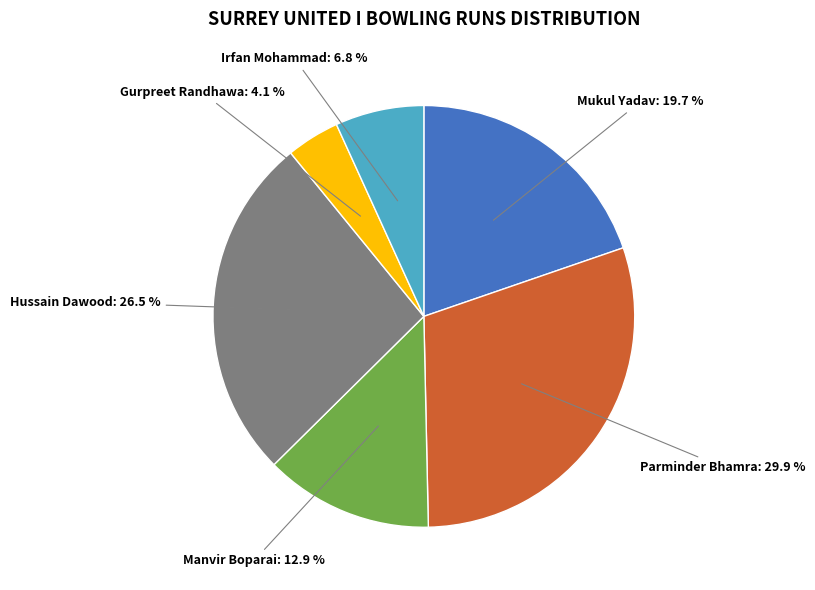

What is the total percentage of Gurpreet Randhawa and Irfan Mohammad?

10.9%